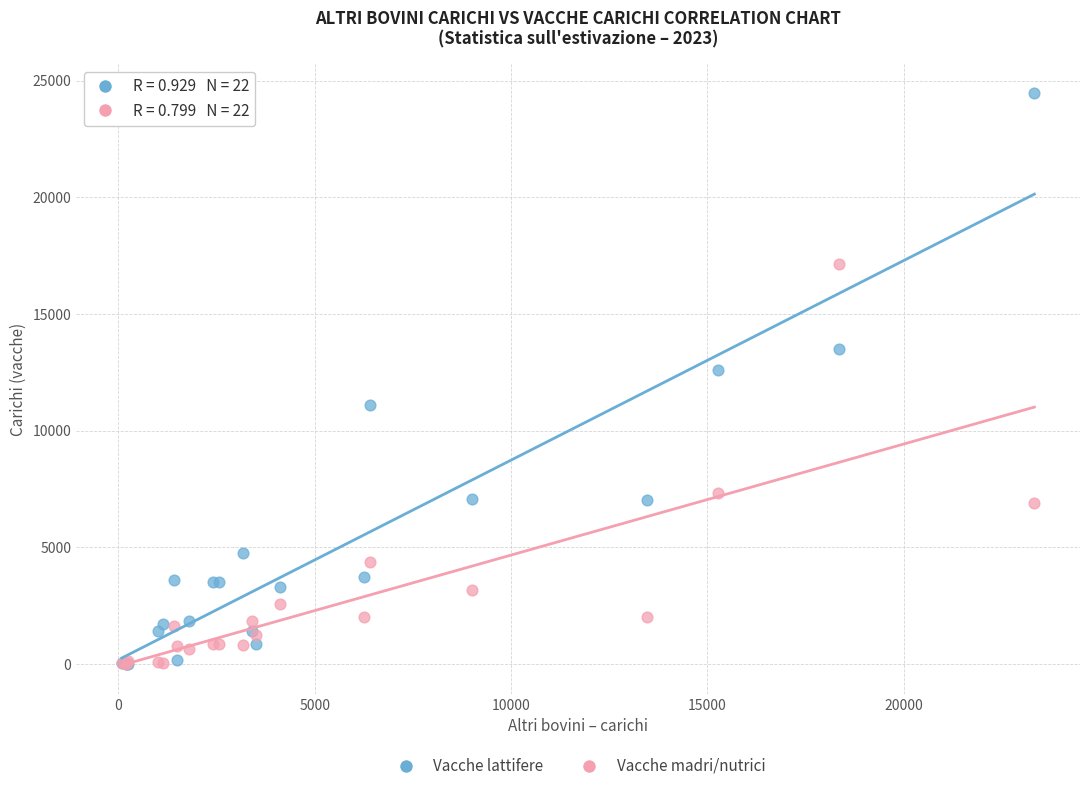

Across all series, what Y value is closest to 12241?

12595.8